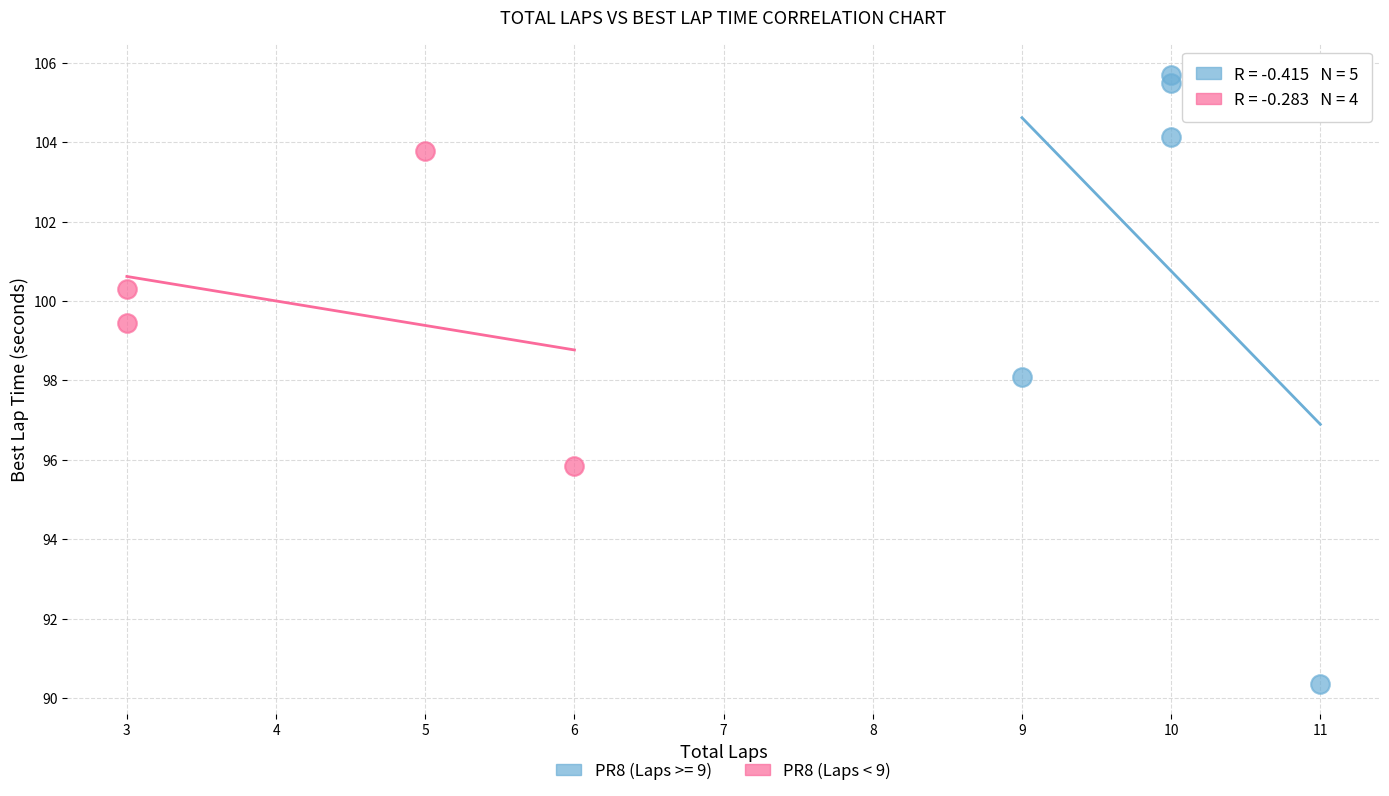

Which series reaches the maximum Y coordinate?

PR8 (Laps >= 9)